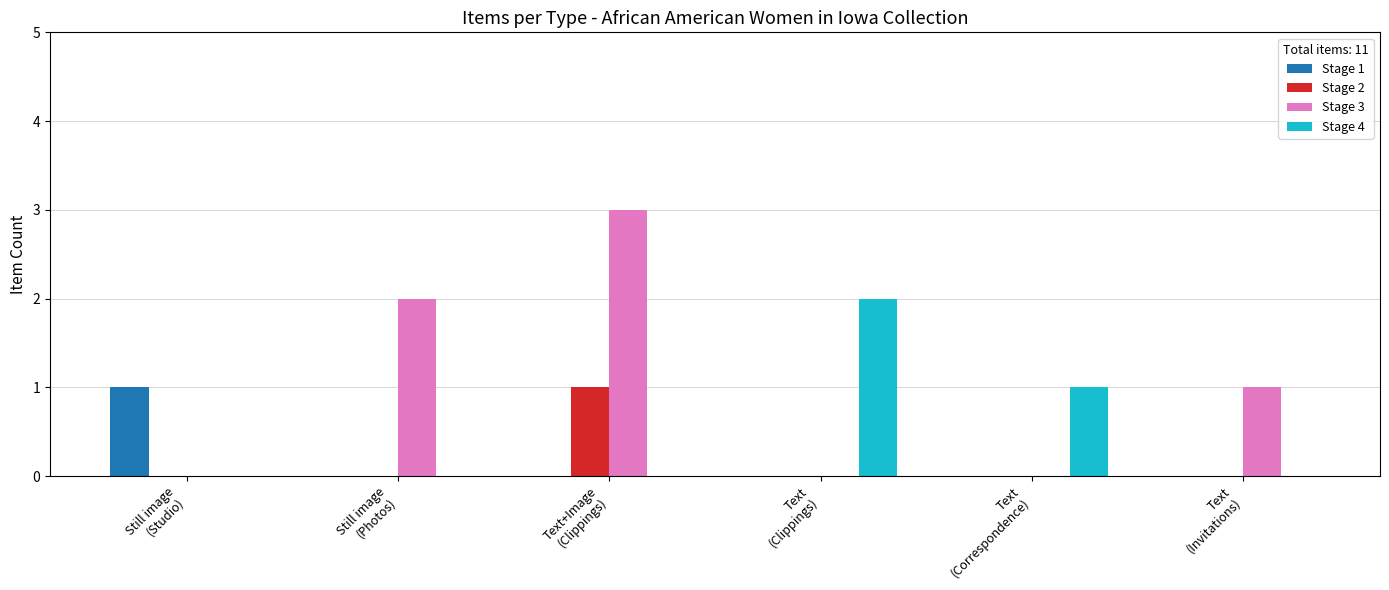

Reading left to right, transcribe all the data shown in this chart.

Stage 1: Still image
(Studio)=1	Still image
(Photos)=0	Text+Image
(Clippings)=0	Text
(Clippings)=0	Text
(Correspondence)=0	Text
(Invitations)=0
Stage 2: Still image
(Studio)=0	Still image
(Photos)=0	Text+Image
(Clippings)=1	Text
(Clippings)=0	Text
(Correspondence)=0	Text
(Invitations)=0
Stage 3: Still image
(Studio)=0	Still image
(Photos)=2	Text+Image
(Clippings)=3	Text
(Clippings)=0	Text
(Correspondence)=0	Text
(Invitations)=1
Stage 4: Still image
(Studio)=0	Still image
(Photos)=0	Text+Image
(Clippings)=0	Text
(Clippings)=2	Text
(Correspondence)=1	Text
(Invitations)=0